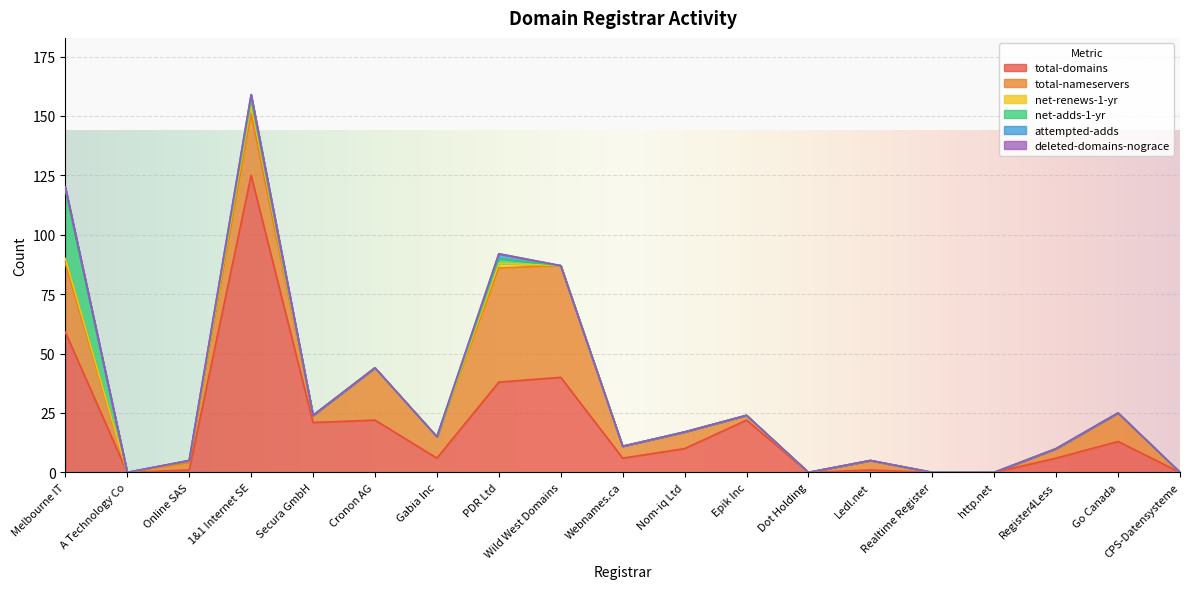

Rank the series by their maximum value, from lowest to highest.

deleted-domains-nograce, attempted-adds, net-renews-1-yr, net-adds-1-yr, total-nameservers, total-domains